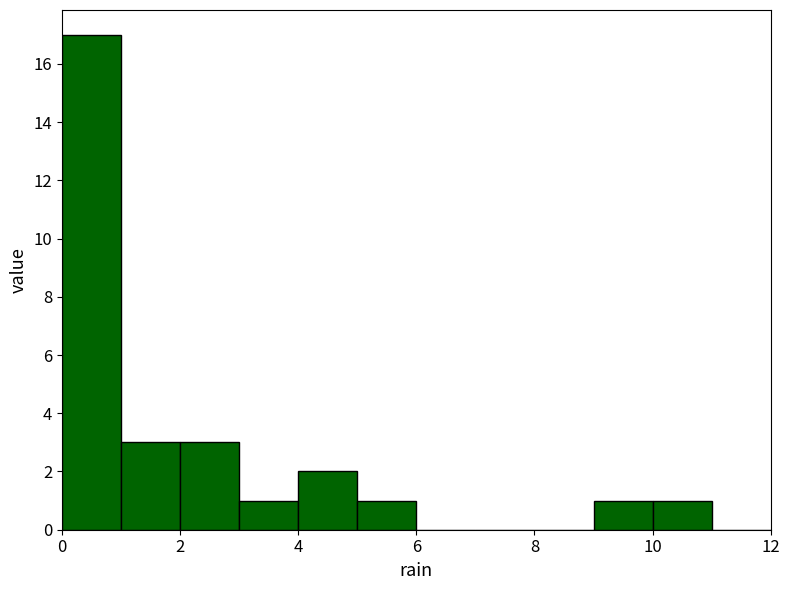

Reading left to right, list every bar in this chart as the range it spans on the x-axis followed by its height. The values are not printed on the chart, so give them approximately, as read against the axis.

0 to 1: 17
1 to 2: 3
2 to 3: 3
3 to 4: 1
4 to 5: 2
5 to 6: 1
6 to 7: 0
7 to 8: 0
8 to 9: 0
9 to 10: 1
10 to 11: 1
11 to 12: 0